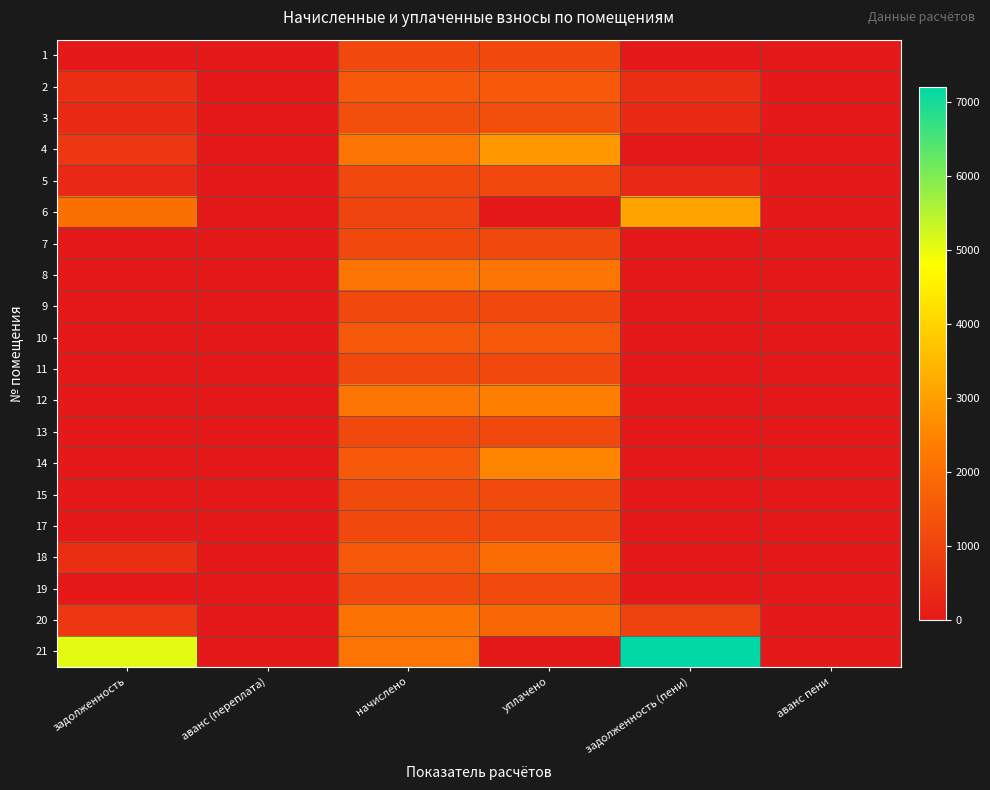

Reading left to right, transcribe all the data shown in this chart.

1: задолженность=0.0	аванс (переплата)=0.0	начислено=1135.6	уплачено=1135.6	задолженность (пени)=0.0	аванс пени=0.0
2: задолженность=506.4	аванс (переплата)=0.0	начислено=1519.0	уплачено=1519.0	задолженность (пени)=506.4	аванс пени=0.0
3: задолженность=425.2	аванс (переплата)=0.0	начислено=1275.7	уплачено=1275.7	задолженность (пени)=425.2	аванс пени=0.0
4: задолженность=714.0	аванс (переплата)=0.0	начислено=2142.2	уплачено=2856.2	задолженность (пени)=0.0	аванс пени=0.0
5: задолженность=378.5	аванс (переплата)=0.0	начислено=1135.6	уплачено=1135.6	задолженность (пени)=378.5	аванс пени=0.0
6: задолженность=2053.7	аванс (переплата)=0.0	начислено=1026.8	уплачено=0.0	задолженность (пени)=3080.5	аванс пени=0.0
7: задолженность=0.0	аванс (переплата)=0.0	начислено=1128.2	уплачено=1128.2	задолженность (пени)=0.0	аванс пени=0.0
8: задолженность=0.0	аванс (переплата)=0.0	начислено=2160.6	уплачено=2160.6	задолженность (пени)=0.0	аванс пени=0.0
9: задолженность=0.0	аванс (переплата)=0.0	начислено=1135.6	уплачено=1135.6	задолженность (пени)=0.0	аванс пени=0.0
10: задолженность=0.0	аванс (переплата)=0.0	начислено=1504.3	уплачено=1504.3	задолженность (пени)=0.0	аванс пени=0.0
11: задолженность=0.0	аванс (переплата)=0.0	начислено=1131.9	уплачено=1131.9	задолженность (пени)=0.0	аванс пени=0.0
12: задолженность=0.0	аванс (переплата)=0.0	начислено=2149.5	уплачено=2388.4	задолженность (пени)=0.0	аванс пени=-238.8
13: задолженность=0.0	аванс (переплата)=0.0	начислено=1131.9	уплачено=1131.9	задолженность (пени)=0.0	аванс пени=0.0
14: задолженность=0.0	аванс (переплата)=0.0	начислено=1515.4	уплачено=2525.6	задолженность (пени)=0.0	аванс пени=-1010.2
15: задолженность=0.0	аванс (переплата)=0.0	начислено=1143.0	уплачено=1143.0	задолженность (пени)=0.0	аванс пени=0.0
17: задолженность=0.0	аванс (переплата)=0.0	начислено=1120.9	уплачено=1120.9	задолженность (пени)=0.0	аванс пени=0.0
18: задолженность=500.2	аванс (переплата)=0.0	начислено=1500.6	уплачено=2000.8	задолженность (пени)=0.0	аванс пени=0.0
19: задолженность=0.0	аванс (переплата)=0.0	начислено=1146.7	уплачено=1146.7	задолженность (пени)=0.0	аванс пени=0.0
20: задолженность=707.6	аванс (переплата)=0.0	начислено=2138.5	уплачено=1856.2	задолженность (пени)=989.9	аванс пени=0.0
21: задолженность=5064.8	аванс (переплата)=0.0	начислено=2149.5	уплачено=0.0	задолженность (пени)=7214.4	аванс пени=0.0